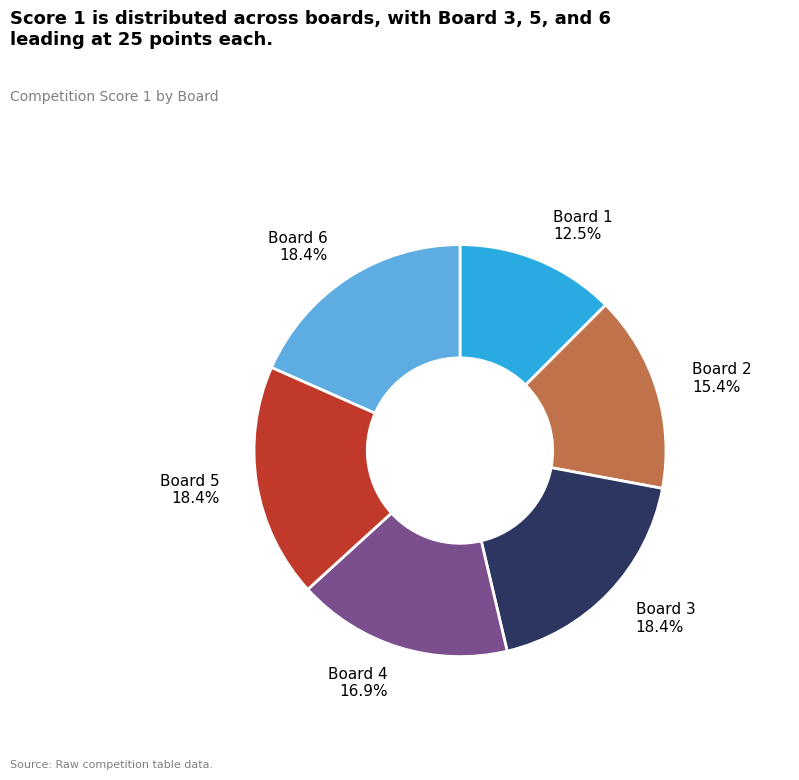

Is there any slice that represents more than half of the pie?

No